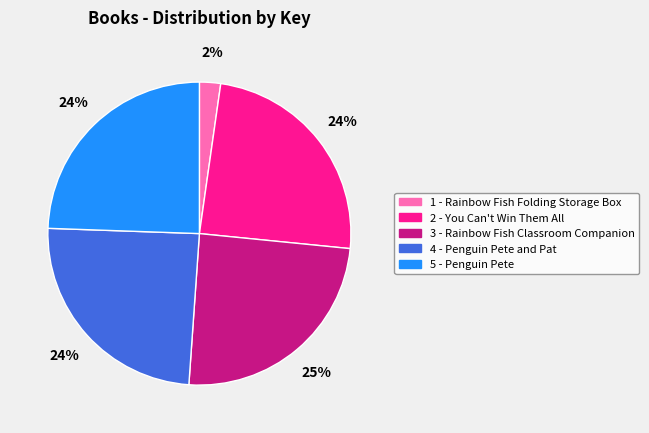

Does any single category account for the majority?

No